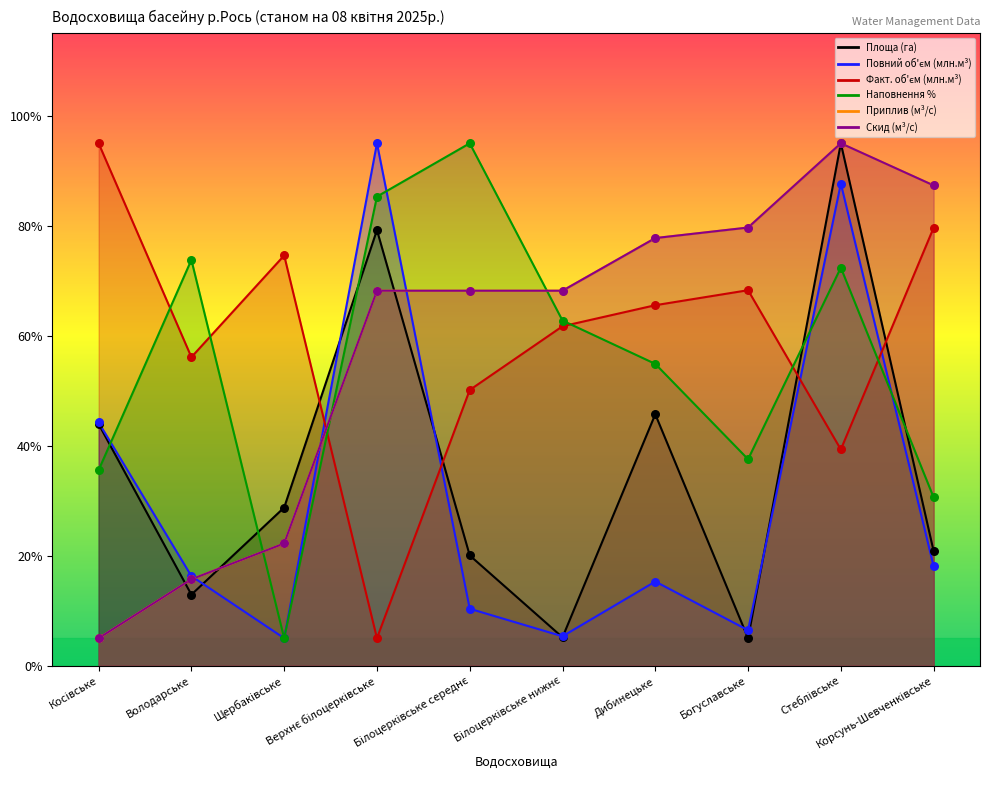

Is the value of Факт. об'єм (млн.м³) at Корсунь-Шевченківське greater than the value of Приплив (м³/с) at Косівське?

Yes